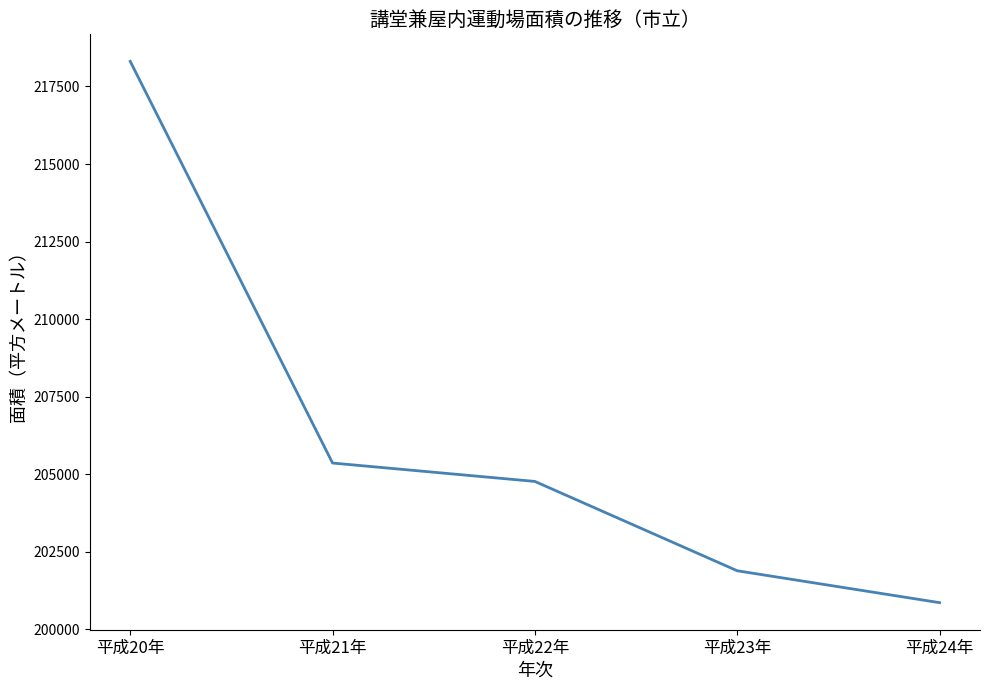

What is the greatest value displayed?

218308